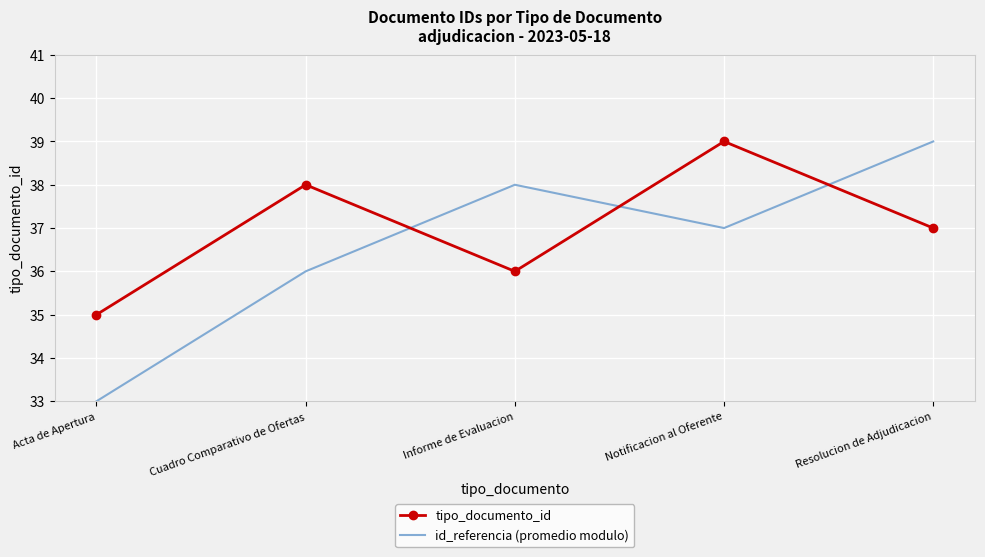

Where is the first local minimum for id_referencia (promedio modulo)?

Notificacion al Oferente